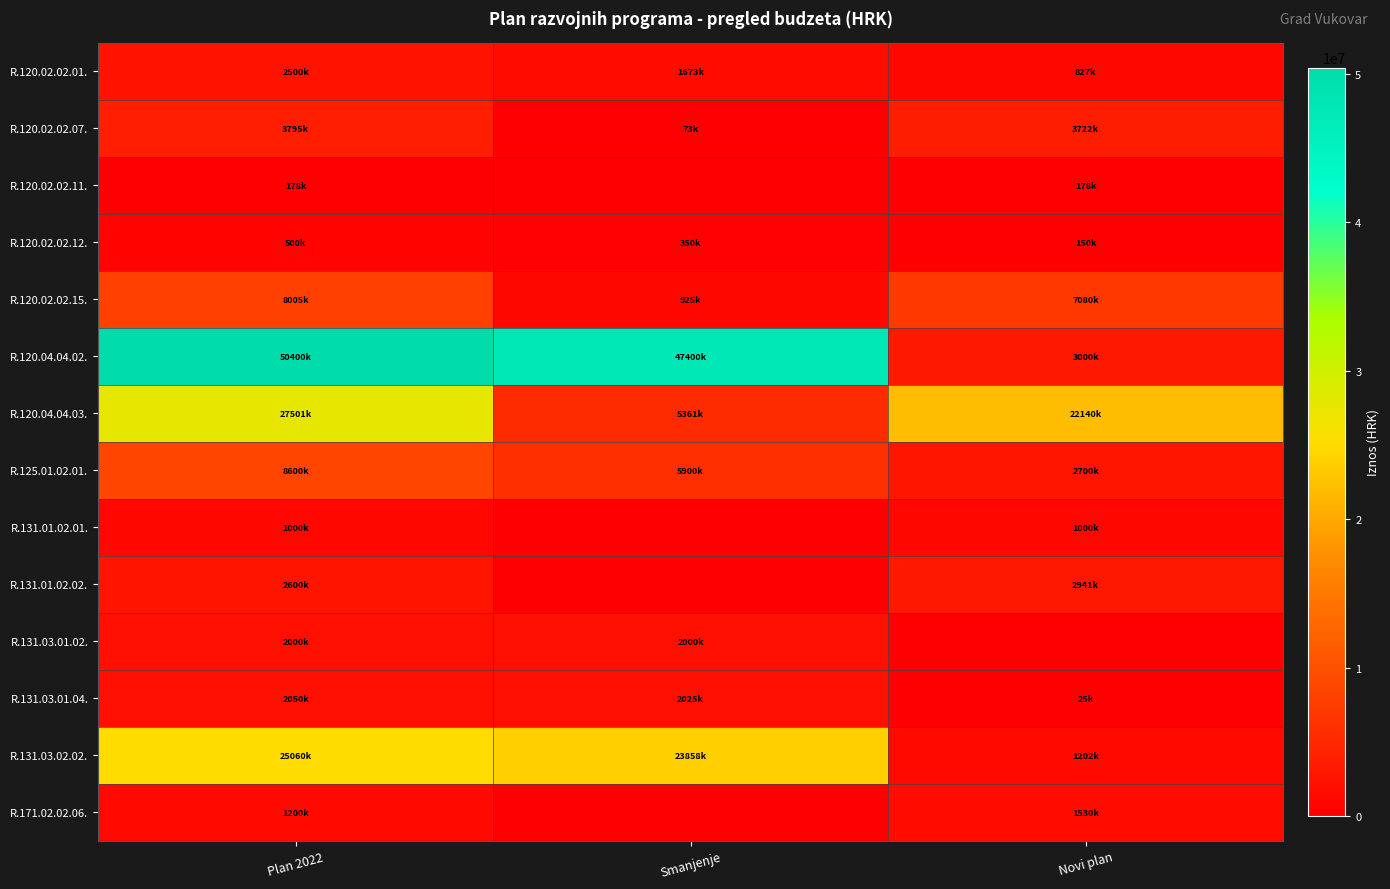

Reading left to right, extract all data points from this chart.

R.120.02.02.01.: Plan 2022=2500000	Smanjenje=1673000	Novi plan=827000
R.120.02.02.07.: Plan 2022=3795000	Smanjenje=73000	Novi plan=3722000
R.120.02.02.11.: Plan 2022=178000	Smanjenje=0	Novi plan=178000
R.120.02.02.12.: Plan 2022=500000	Smanjenje=350000	Novi plan=150000
R.120.02.02.15.: Plan 2022=8005000	Smanjenje=925000	Novi plan=7080000
R.120.04.04.02.: Plan 2022=50400000	Smanjenje=47400000	Novi plan=3000000
R.120.04.04.03.: Plan 2022=27501000	Smanjenje=5361000	Novi plan=22140000
R.125.01.02.01.: Plan 2022=8600000	Smanjenje=5900000	Novi plan=2700000
R.131.01.02.01.: Plan 2022=1000000	Smanjenje=0	Novi plan=1000000
R.131.01.02.02.: Plan 2022=2600000	Smanjenje=0	Novi plan=2941000
R.131.03.01.02.: Plan 2022=2000000	Smanjenje=2000000	Novi plan=0
R.131.03.01.04.: Plan 2022=2050000	Smanjenje=2025000	Novi plan=25000
R.131.03.02.02.: Plan 2022=25060000	Smanjenje=23858000	Novi plan=1202000
R.171.02.02.06.: Plan 2022=1200000	Smanjenje=0	Novi plan=1530000